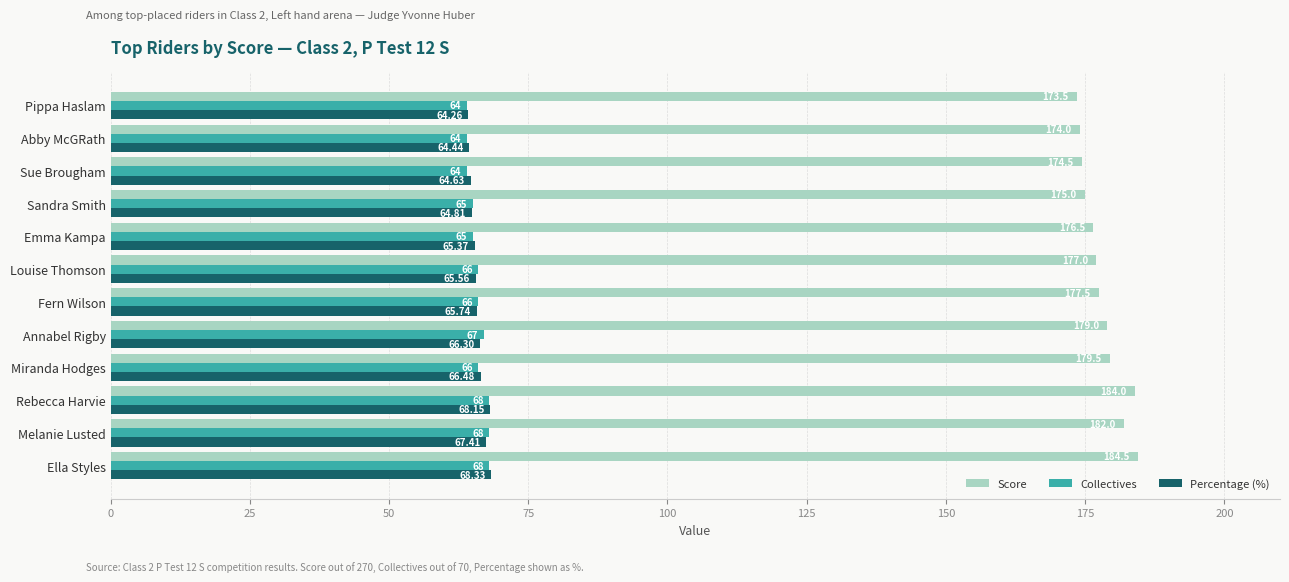

Count the number of categories in the chart.

12